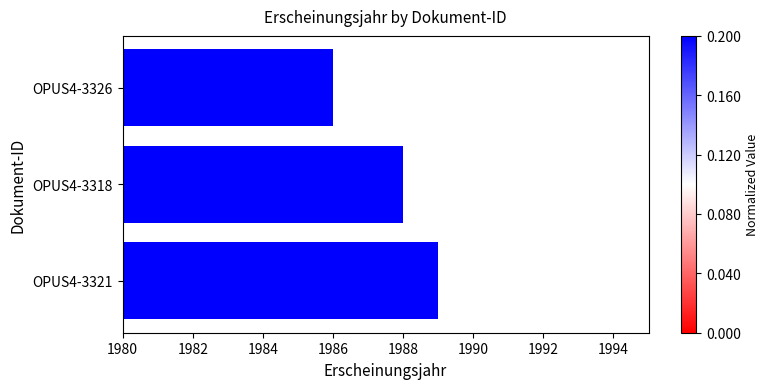

Reading bottom to top, list all the values displayed in this chart.

1989	1988	1986